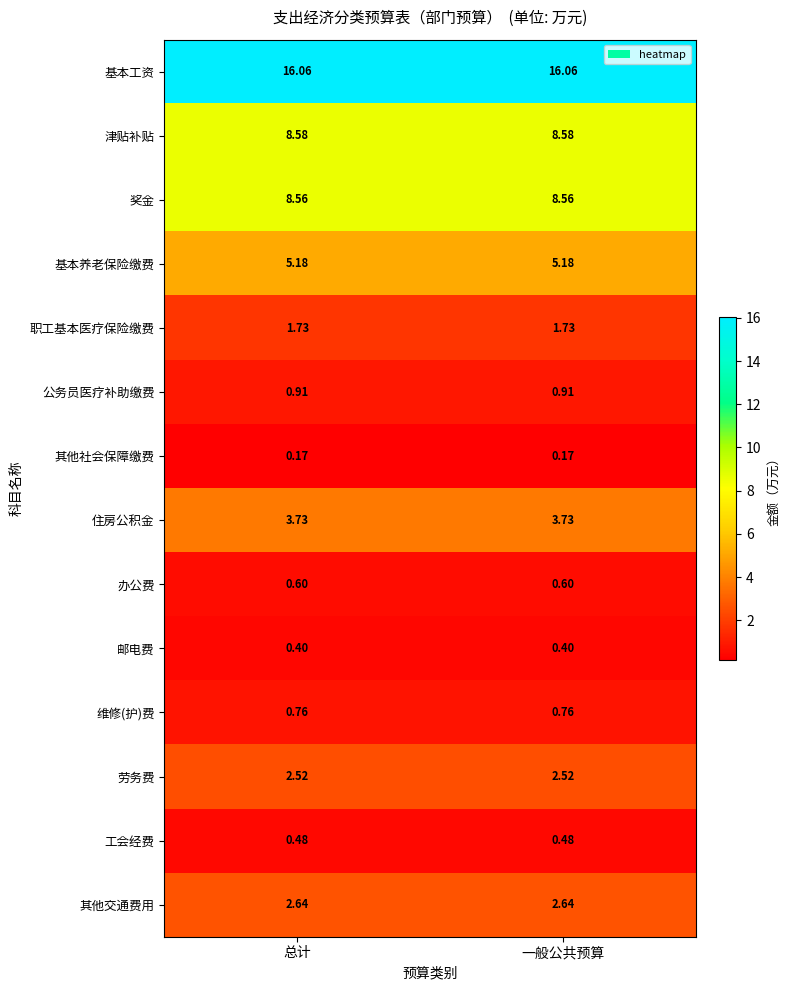

At 总计, list the series in order from largest to smallest.

基本工资, 津贴补贴, 奖金, 基本养老保险缴费, 住房公积金, 其他交通费用, 劳务费, 职工基本医疗保险缴费, 公务员医疗补助缴费, 维修(护)费, 办公费, 工会经费, 邮电费, 其他社会保障缴费